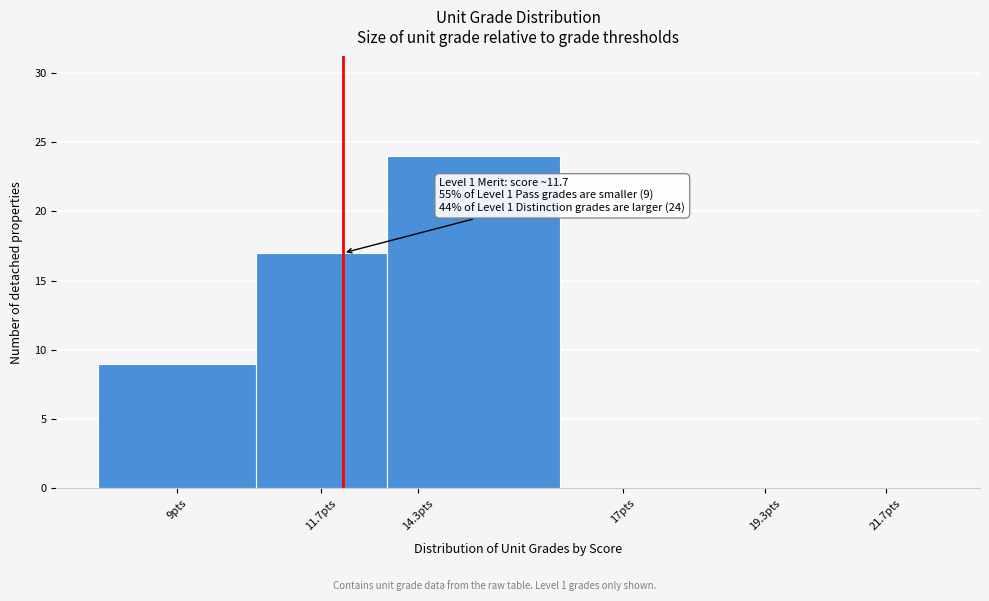

Reading right to left, what are all the values shown in this chart?

21.7pts=0	19.3pts=0	17pts=0	14.3pts=24	11.7pts=17	9pts=9